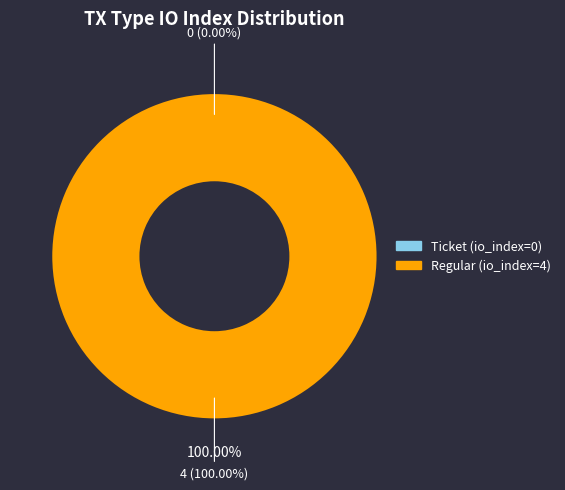

Count the number of slices in the pie.

2